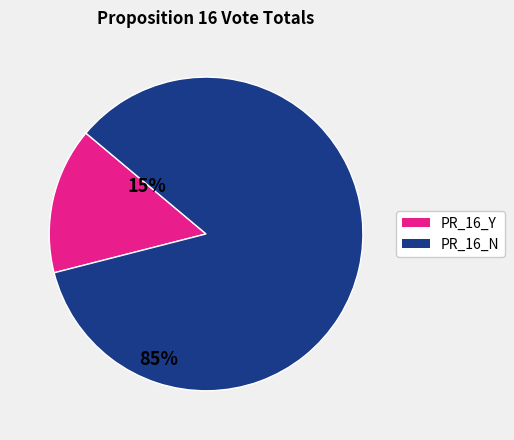

Is there a majority slice in this chart?

Yes